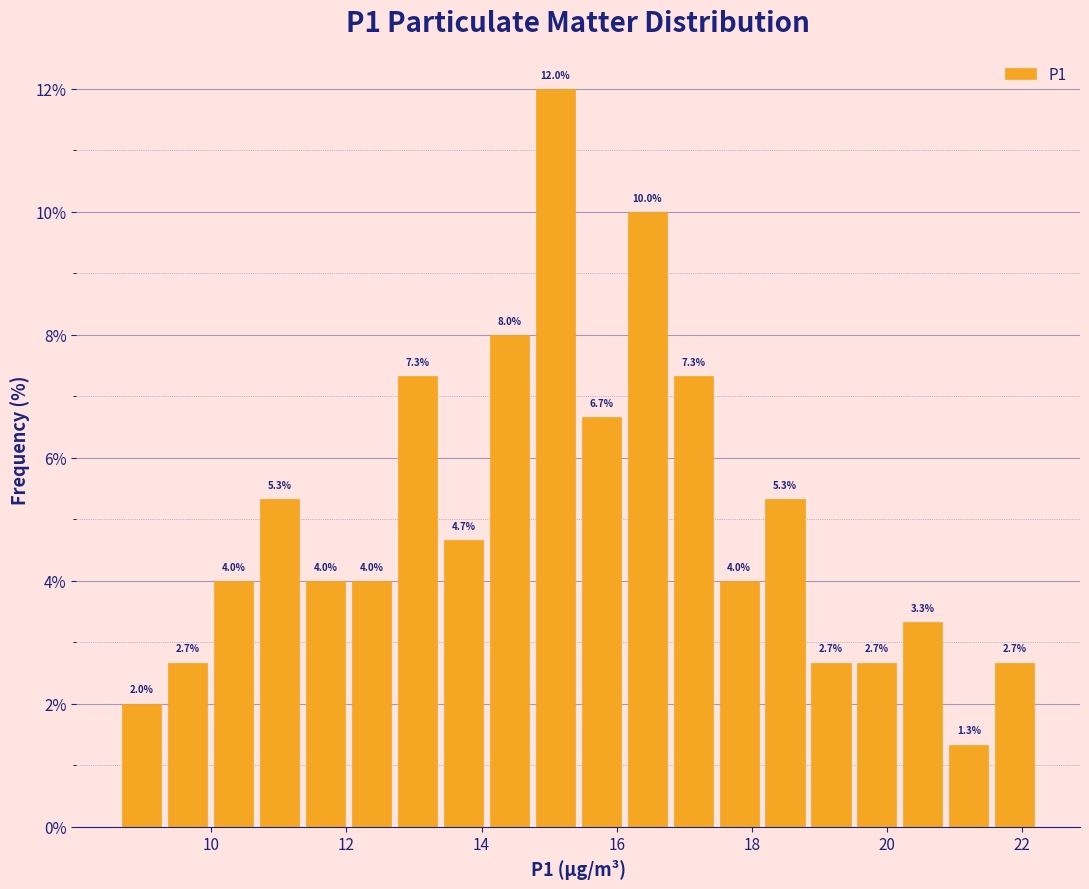

Read against the x-axis, roughly where is the centre of the tallest bar?

15.0